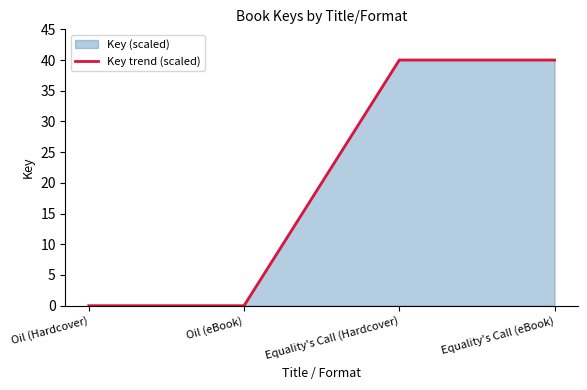

Where is the data nearest to the value 20?

Oil (Hardcover)